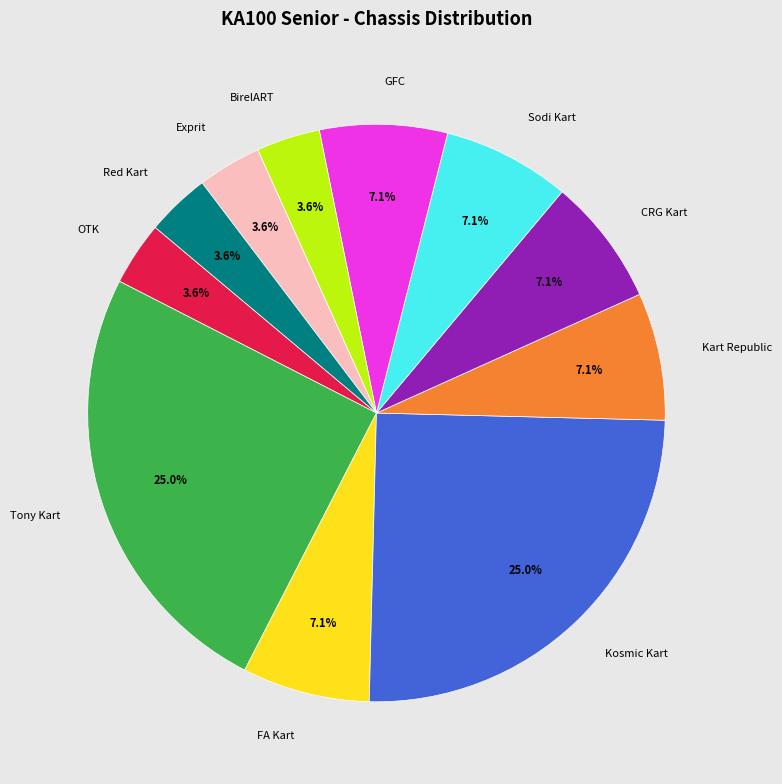

Is there a majority slice in this chart?

No